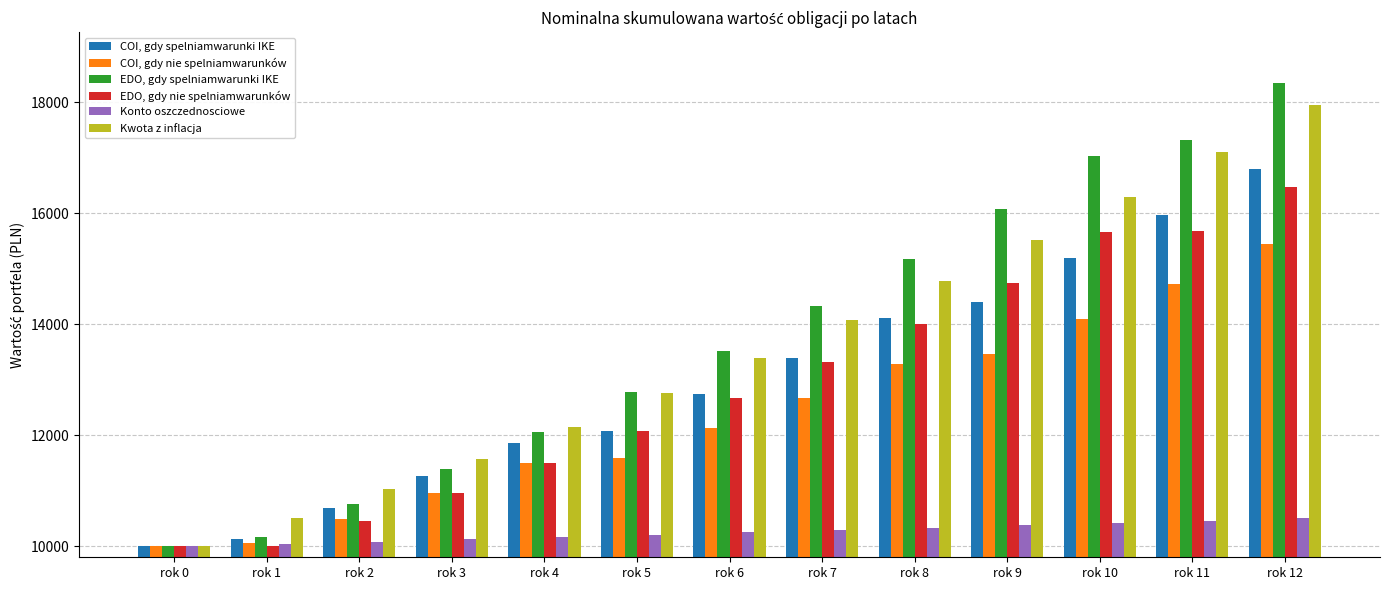

What is the sum of all EDO, gdy spelniamwarunki IKE values?

178968.6